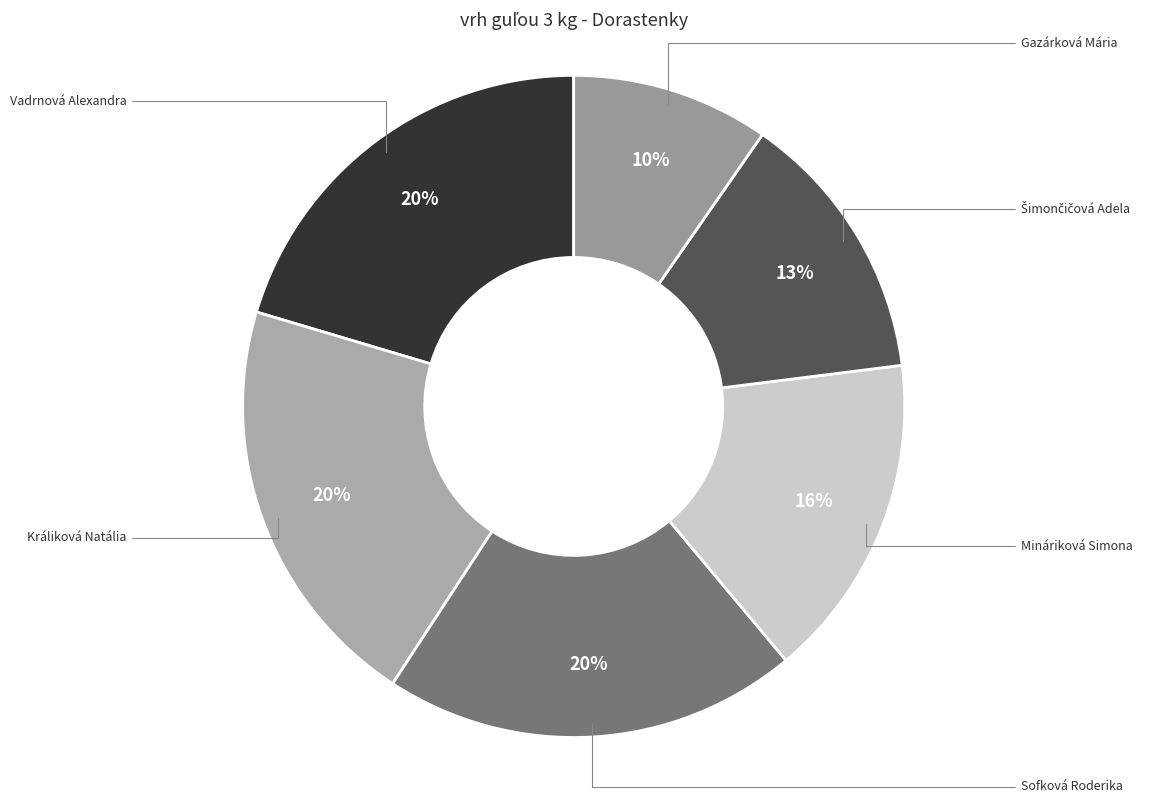

Count the number of slices in the pie.

6